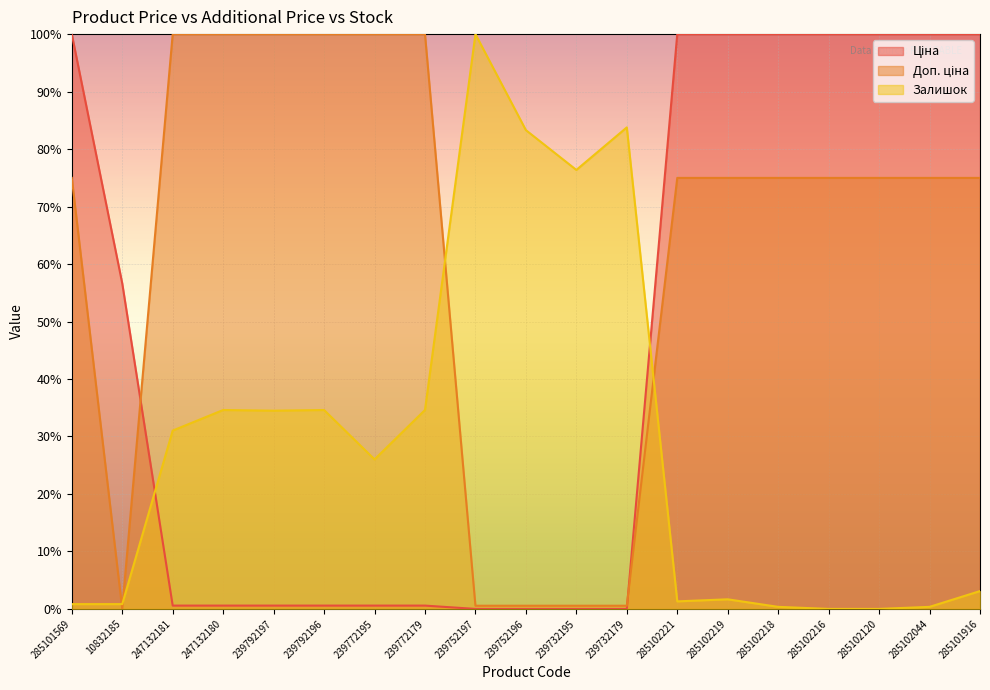

What position from the right is 285102216?

4